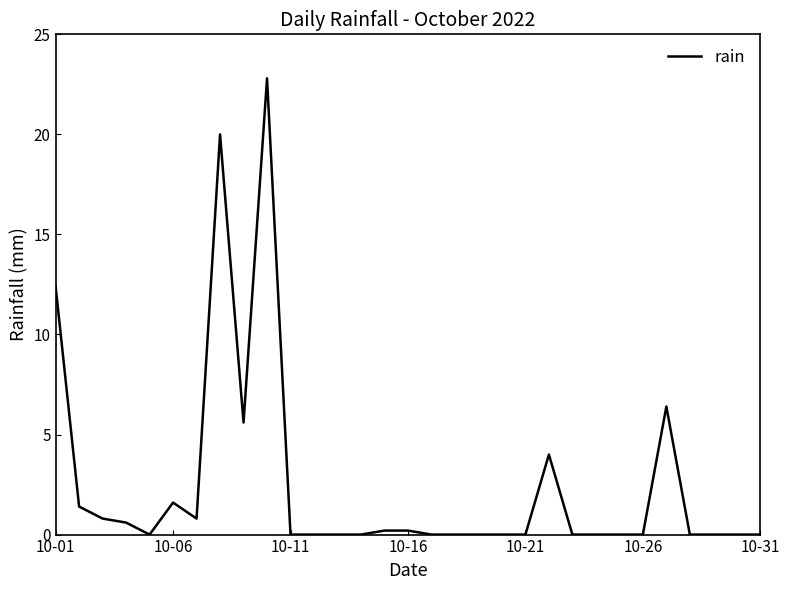

What is the difference between the maximum and minimum values?

22.8